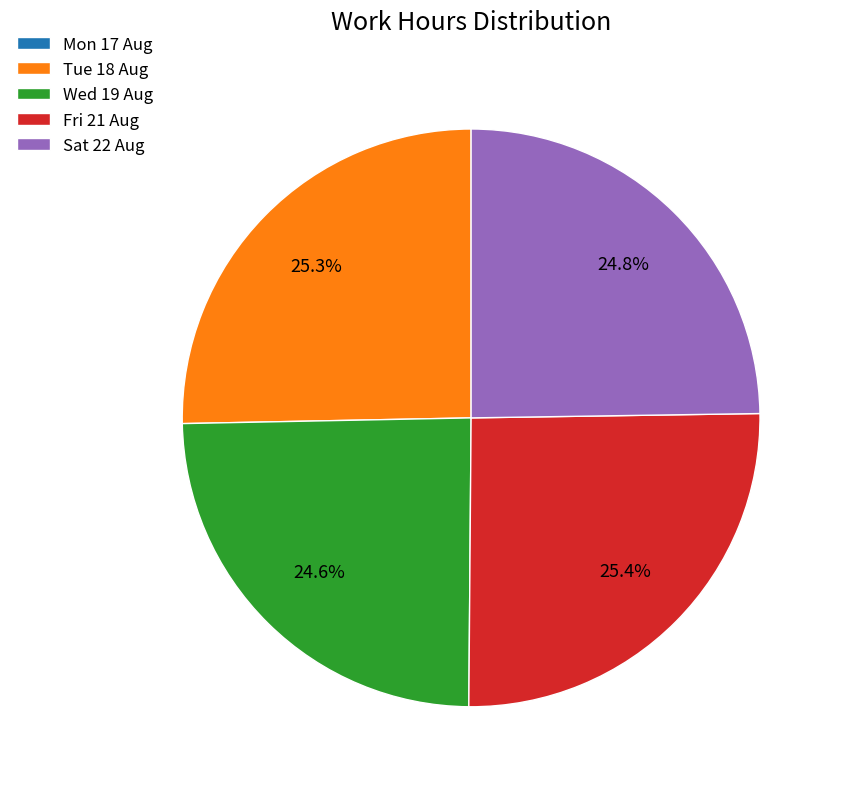

What portion of the pie excludes Tue 18 Aug?

74.7%